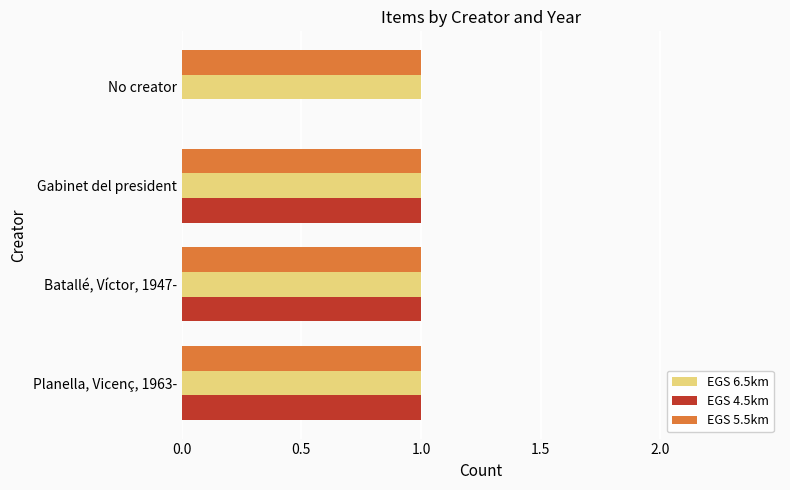

What is the maximum value shown in the chart?

1